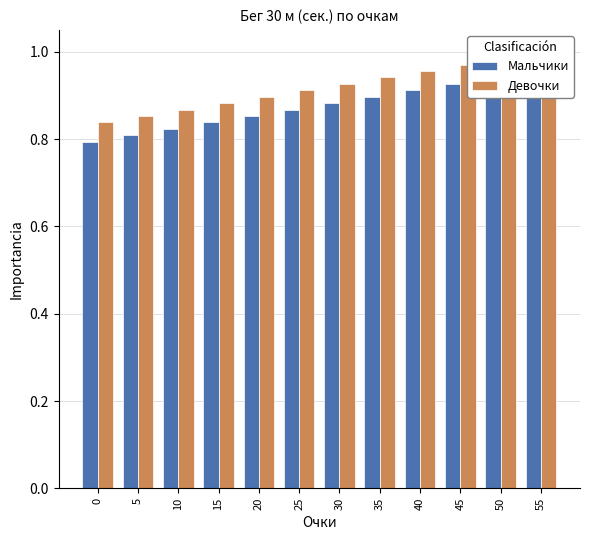

Which series has the largest range (max minus min)?

Мальчики